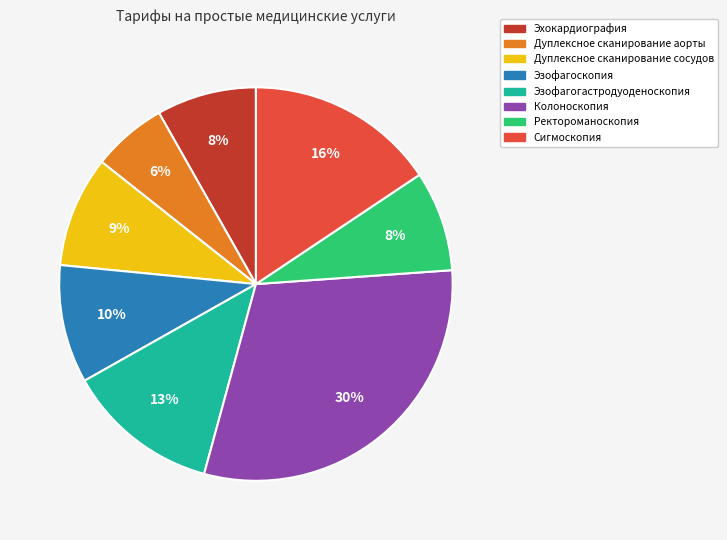

Count the number of slices in the pie.

8